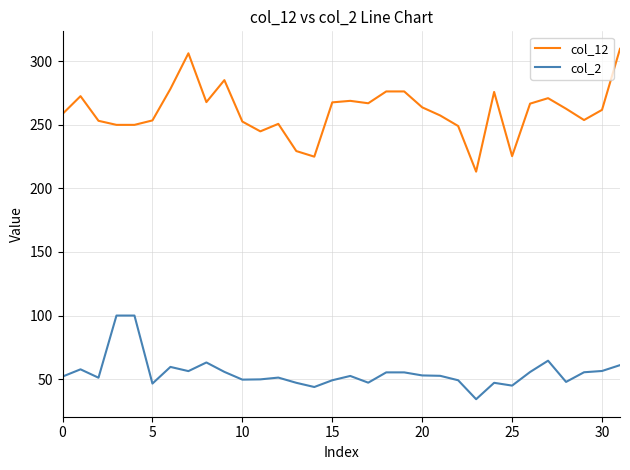

True or false: col_12 and col_2 cross at least once.

False